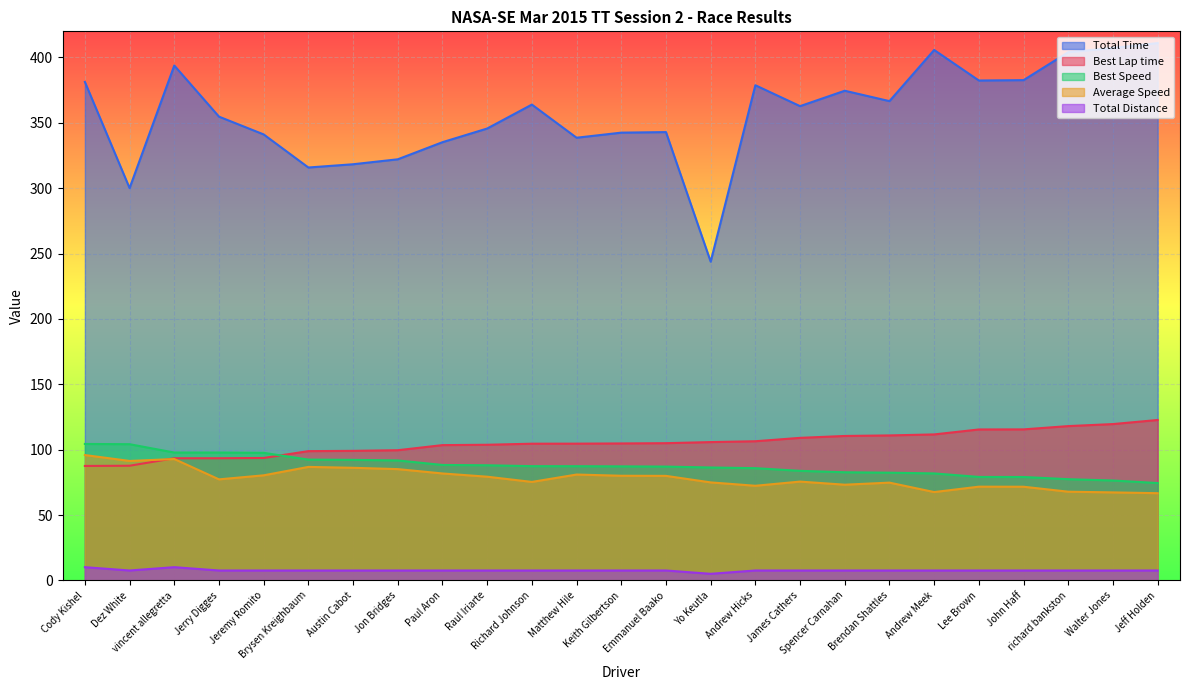

Which series has the largest total across all categories?

Total Time